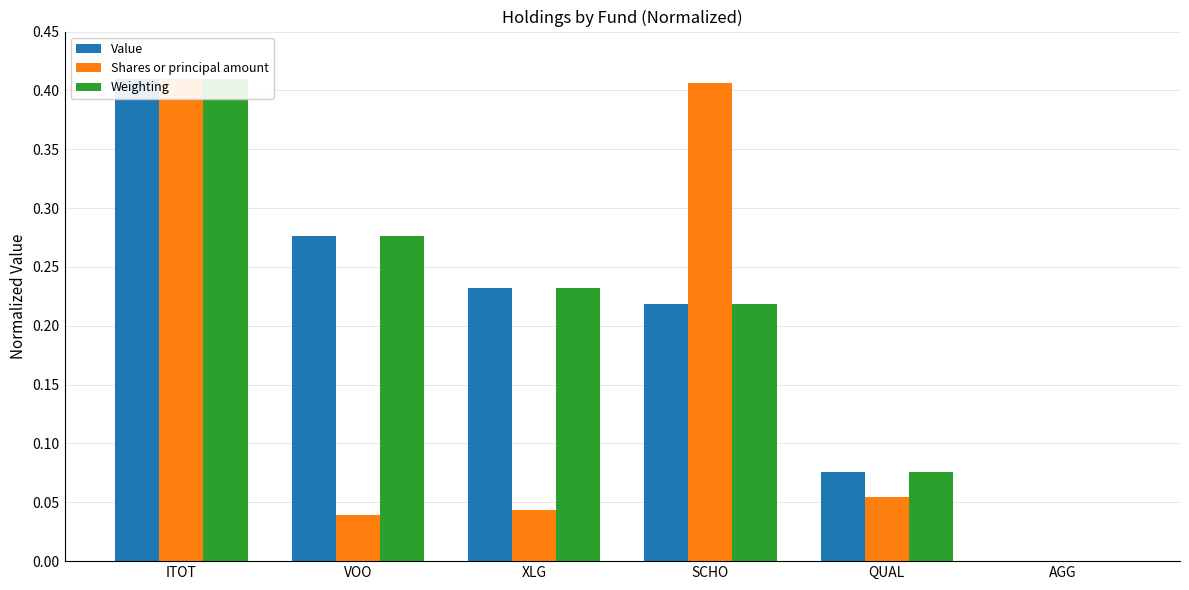

Count the number of data series in this chart.

3